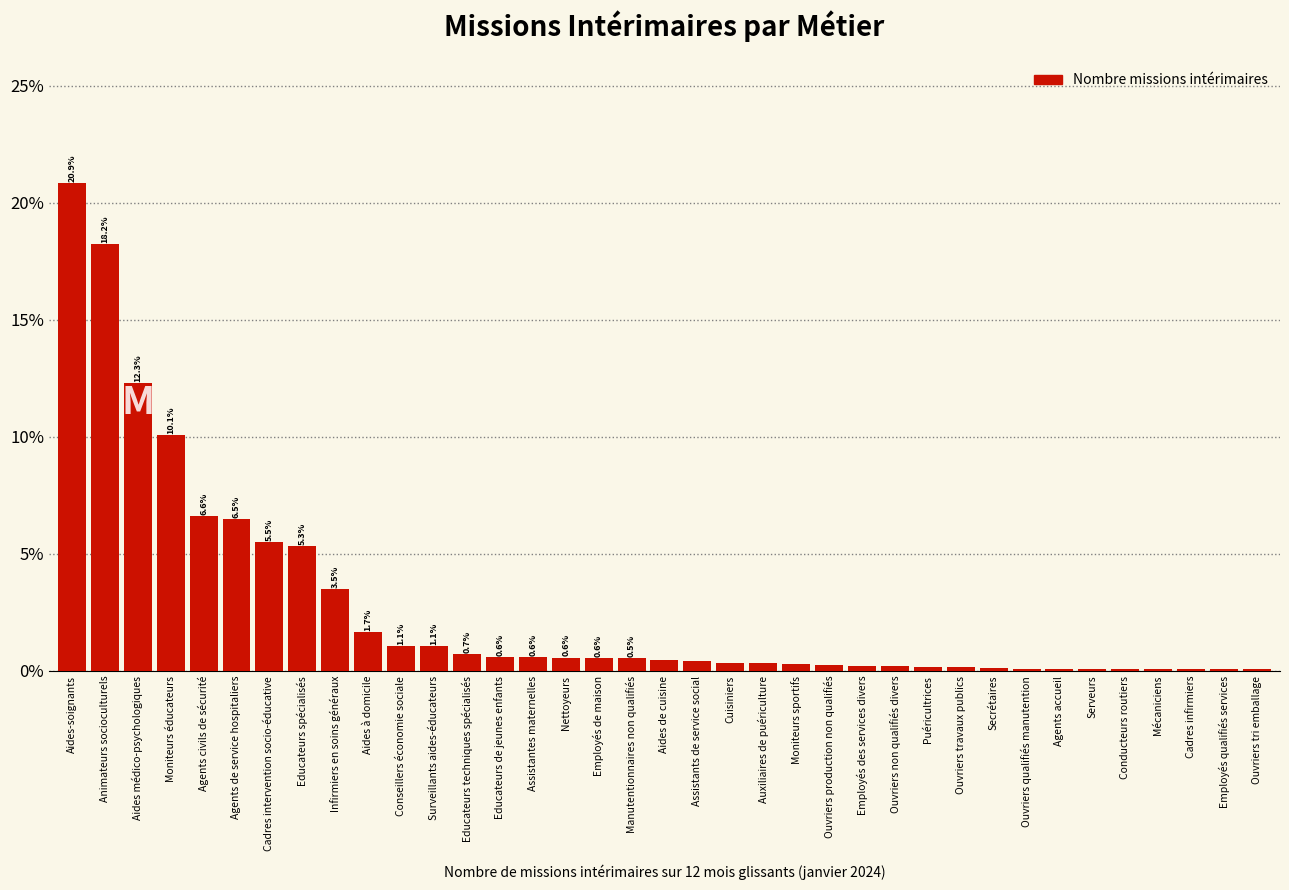

Are the bars horizontal?

No